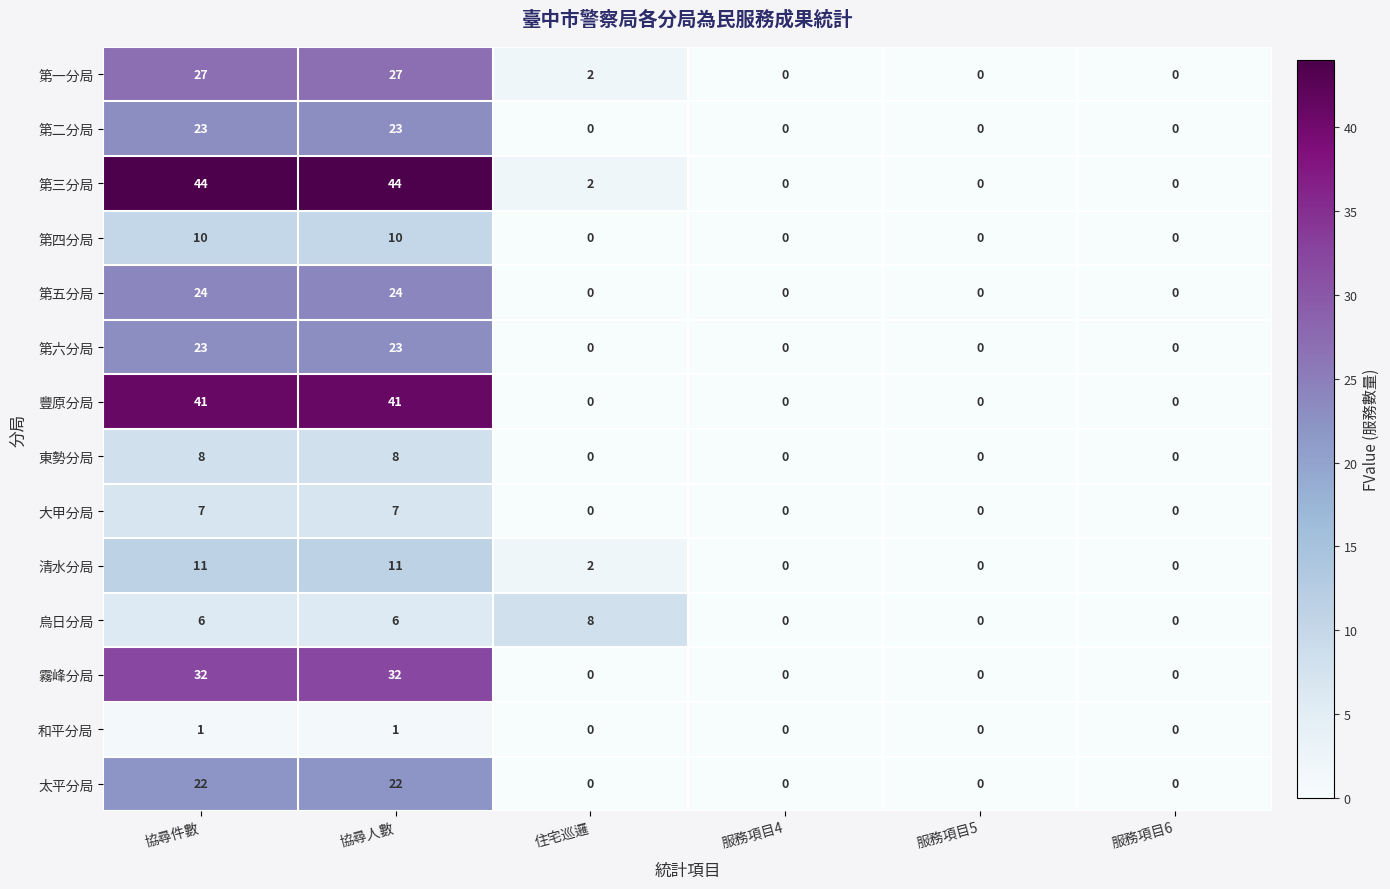

Is it true that 第四分局 equals -7 at 服務項目5?

False